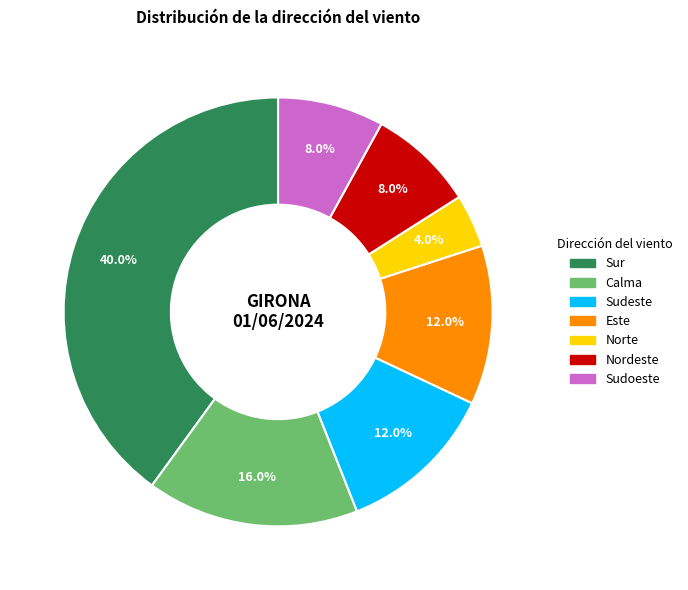

Approximately how many times larger is the value at Sudoeste compared to Calma?

0.5